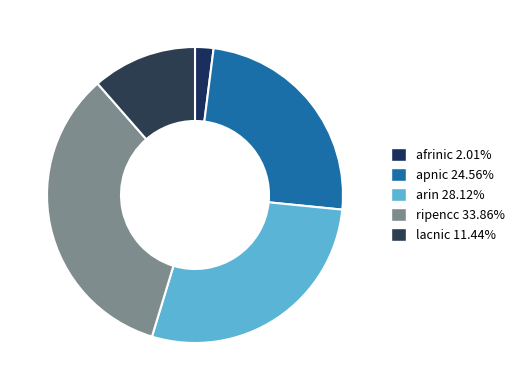

What is the smallest slice in the pie chart?

afrinic